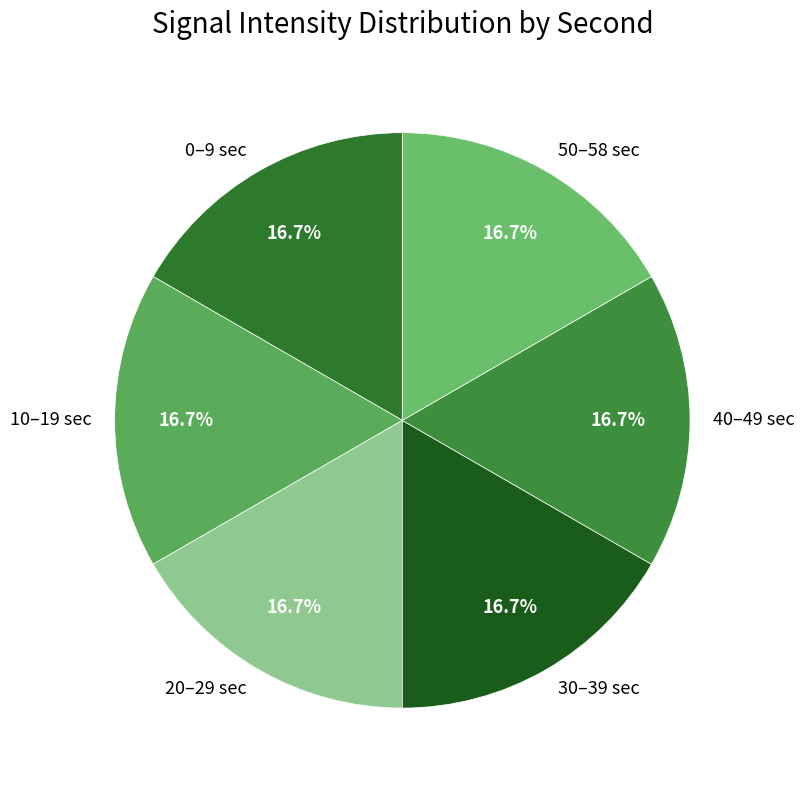

What percentage do 50–58 sec and 0–9 sec together represent?

33.3%